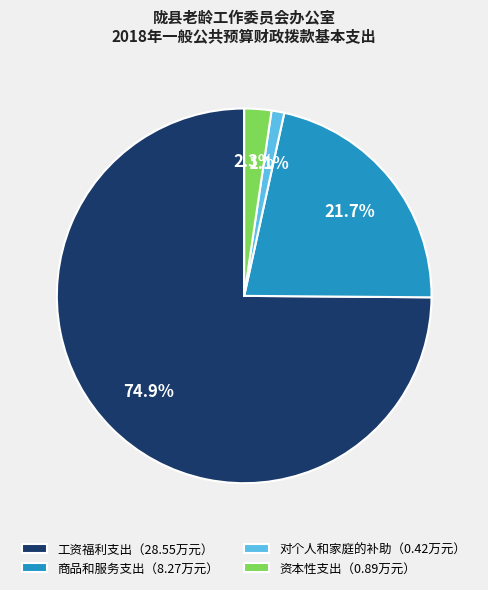

What is the ratio of the value at 工资福利支出（28.55万元） to the value at 商品和服务支出（8.27万元）?

3.5